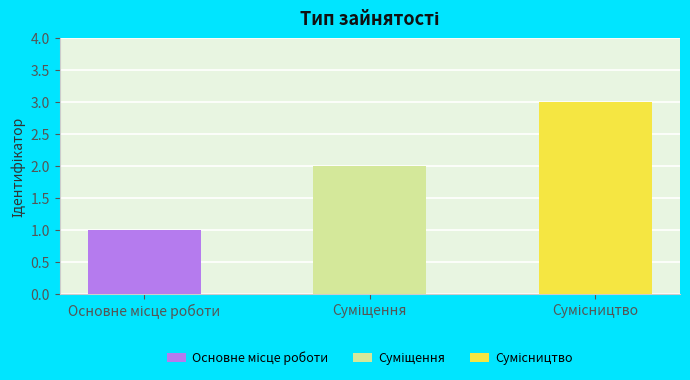

What is the change in value from Основне місце роботи to Сумісництво?

+2